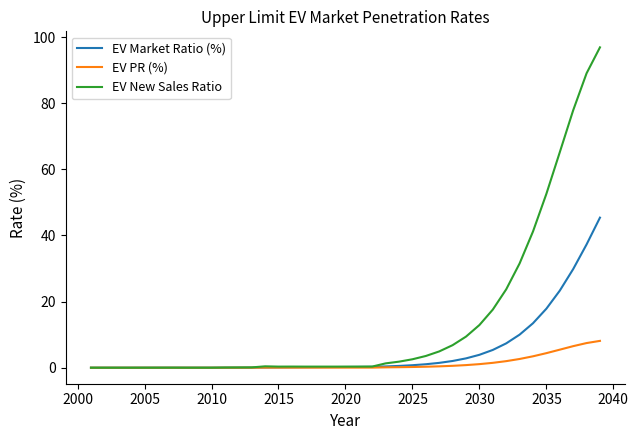

Which series has the widest spread of values?

EV New Sales Ratio